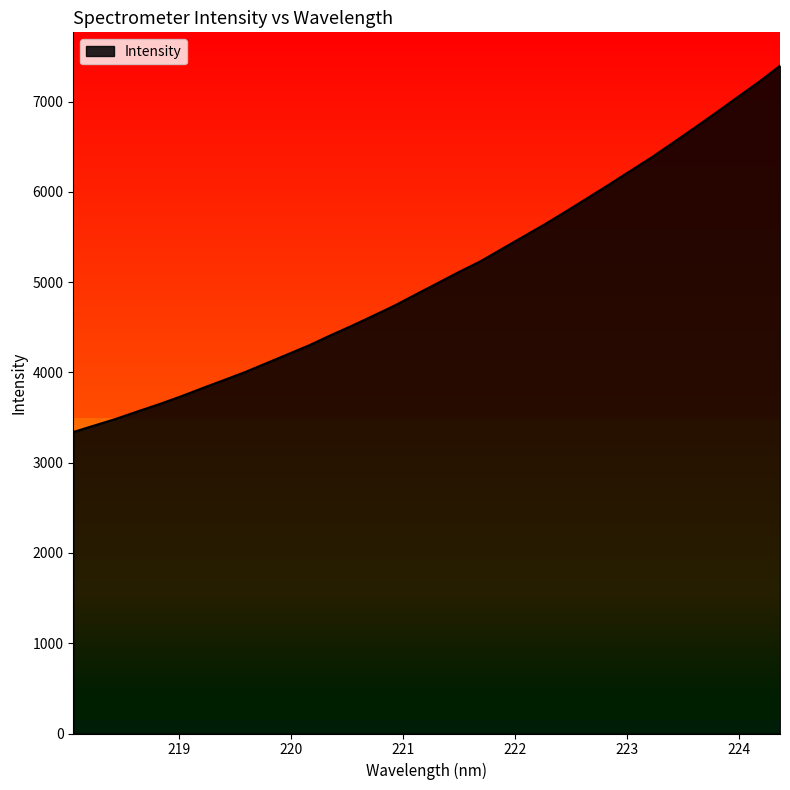

What is the greatest value displayed?

7397.5